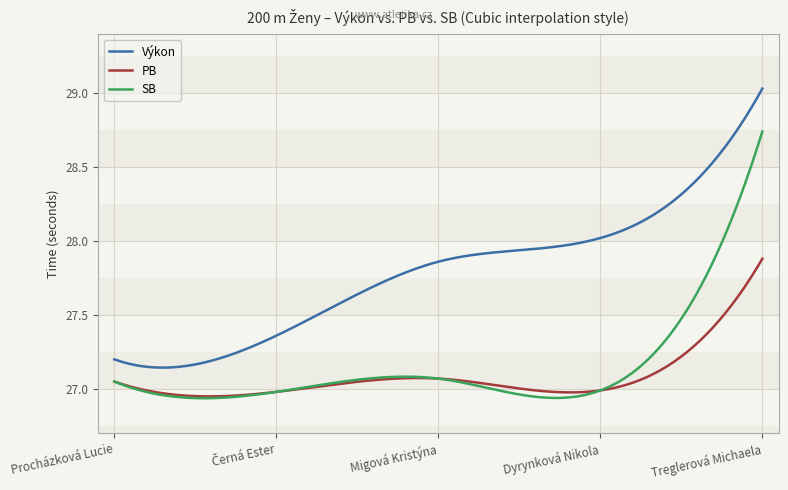

Does the chart have visible grid lines?

Yes